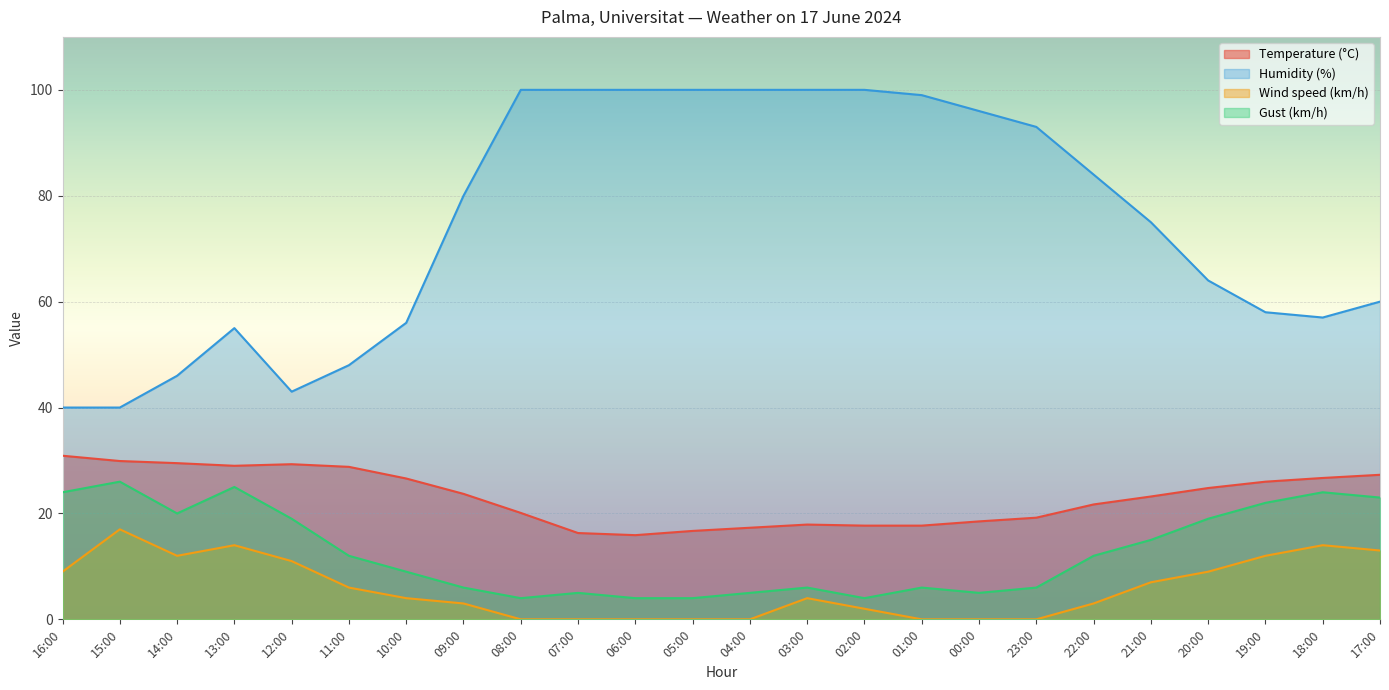

Reading right to left, extract all data points from this chart.

Temperature (°C): 17:00=27.3	18:00=26.7	19:00=26.0	20:00=24.8	21:00=23.2	22:00=21.7	23:00=19.2	00:00=18.5	01:00=17.7	02:00=17.7	03:00=17.9	04:00=17.3	05:00=16.7	06:00=15.9	07:00=16.3	08:00=20.1	09:00=23.7	10:00=26.6	11:00=28.8	12:00=29.3	13:00=29.0	14:00=29.5	15:00=29.9	16:00=30.9
Humidity (%): 17:00=60.0	18:00=57.0	19:00=58.0	20:00=64.0	21:00=75.0	22:00=84.0	23:00=93.0	00:00=96.0	01:00=99.0	02:00=100.0	03:00=100.0	04:00=100.0	05:00=100.0	06:00=100.0	07:00=100.0	08:00=100.0	09:00=80.0	10:00=56.0	11:00=48.0	12:00=43.0	13:00=55.0	14:00=46.0	15:00=40.0	16:00=40.0
Wind speed (km/h): 17:00=13.0	18:00=14.0	19:00=12.0	20:00=9.0	21:00=7.0	22:00=3.0	23:00=0.0	00:00=0.0	01:00=0.0	02:00=2.0	03:00=4.0	04:00=0.0	05:00=0.0	06:00=0.0	07:00=0.0	08:00=0.0	09:00=3.0	10:00=4.0	11:00=6.0	12:00=11.0	13:00=14.0	14:00=12.0	15:00=17.0	16:00=9.0
Gust (km/h): 17:00=23.0	18:00=24.0	19:00=22.0	20:00=19.0	21:00=15.0	22:00=12.0	23:00=6.0	00:00=5.0	01:00=6.0	02:00=4.0	03:00=6.0	04:00=5.0	05:00=4.0	06:00=4.0	07:00=5.0	08:00=4.0	09:00=6.0	10:00=9.0	11:00=12.0	12:00=19.0	13:00=25.0	14:00=20.0	15:00=26.0	16:00=24.0